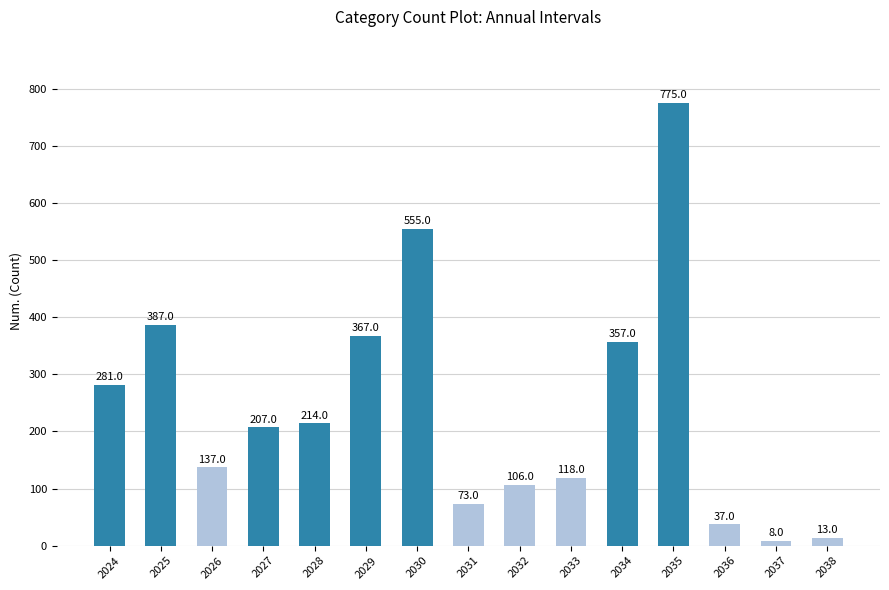

The chart shows a value of 823 at 2030. True or false?

False